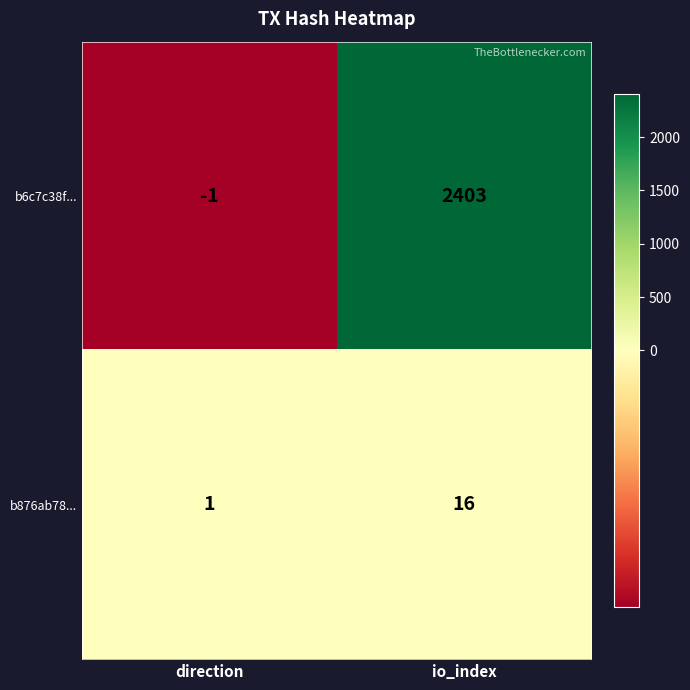

How many series are shown in this chart?

2